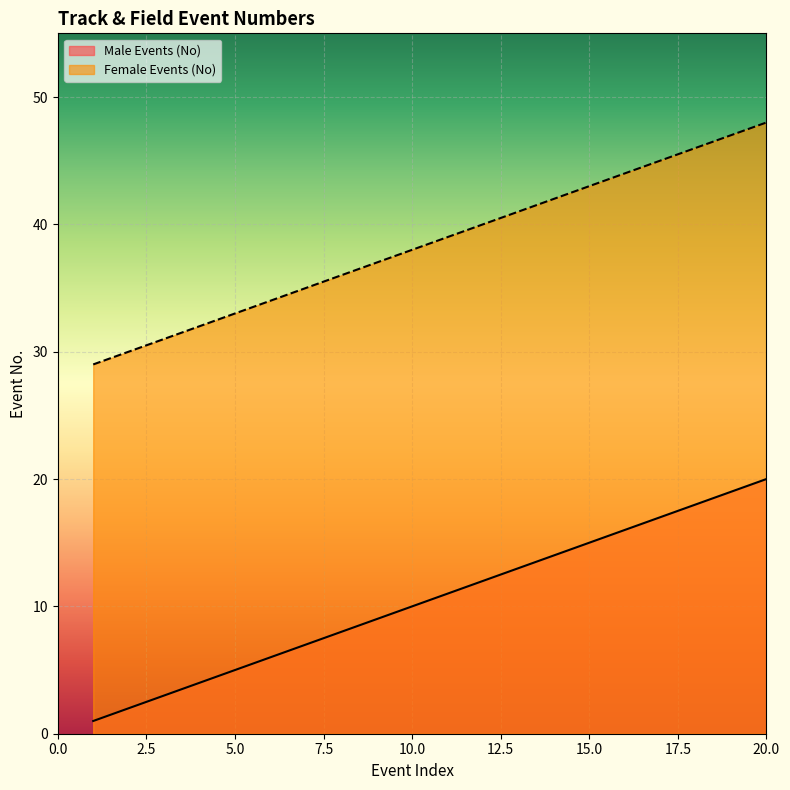

Reading right to left, list all the values displayed in this chart.

Male Events (No): 20	19	18	17	16	15	14	13	12	11	10	9	8	7	6	5	4	3	2	1
Female Events (No): 48	47	46	45	44	43	42	41	40	39	38	37	36	35	34	33	32	31	30	29